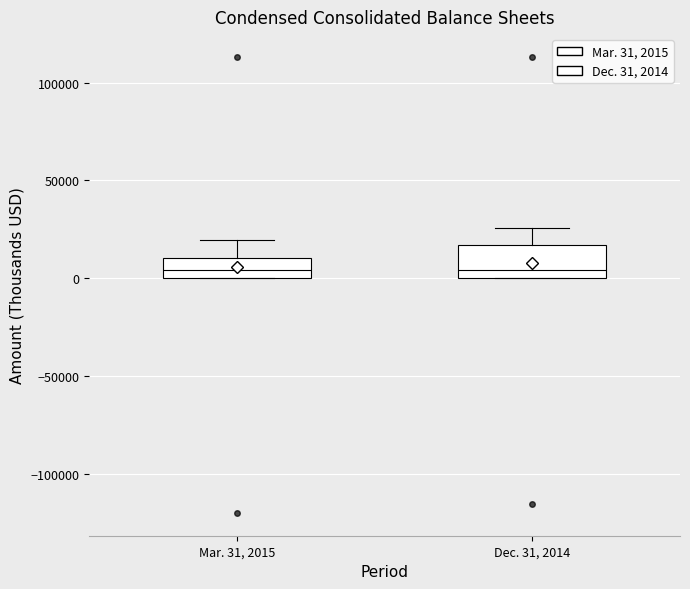

Reading left to right, read every box against the y-axis: the position of its median line, the range the box covers, and the ends of its whiskers. The values are not printed on the chart, so give them approximately, as read against the axis.

Mar. 31, 2015: median 5000, box 0 to 10000, whiskers 0 to 20000
Dec. 31, 2014: median 5000, box 0 to 15000, whiskers 0 to 25000